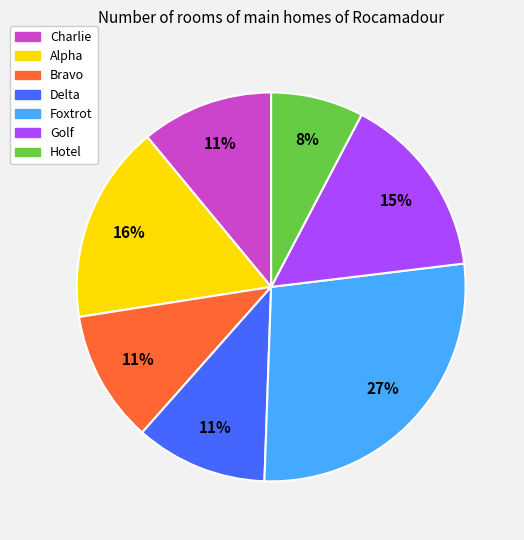

Between Foxtrot and Alpha, which is larger?

Foxtrot